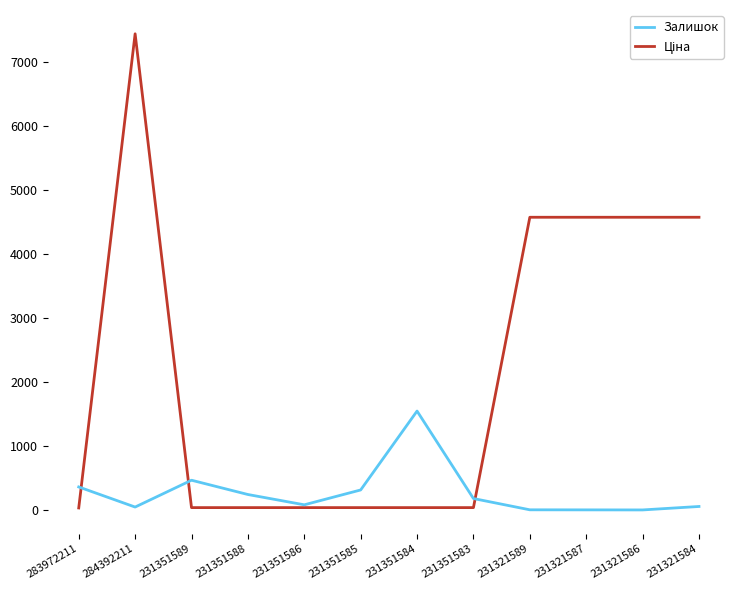

Read the Залишок value at 231321584.

55.0